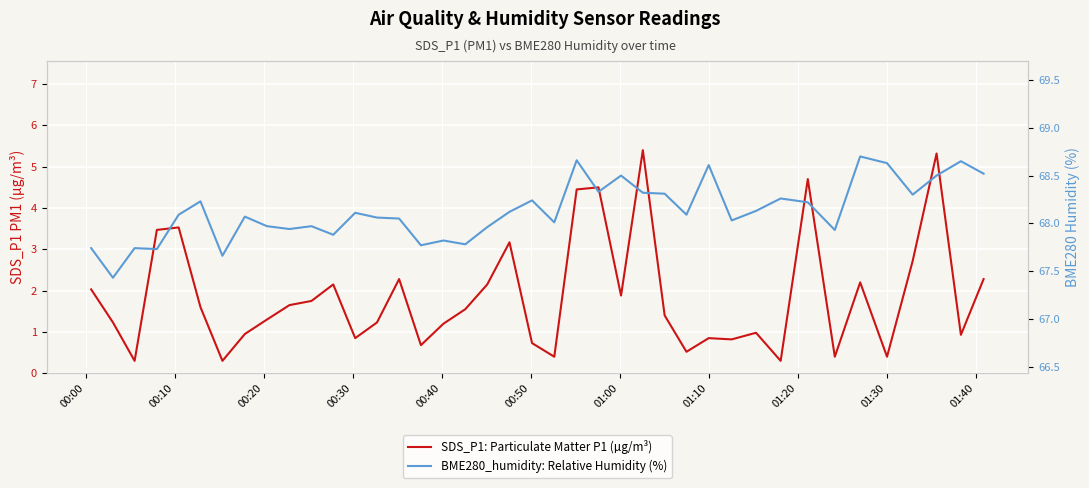

How many interior local peaks does the SDS_P1: Particulate Matter P1 (µg/m³) series have?

11